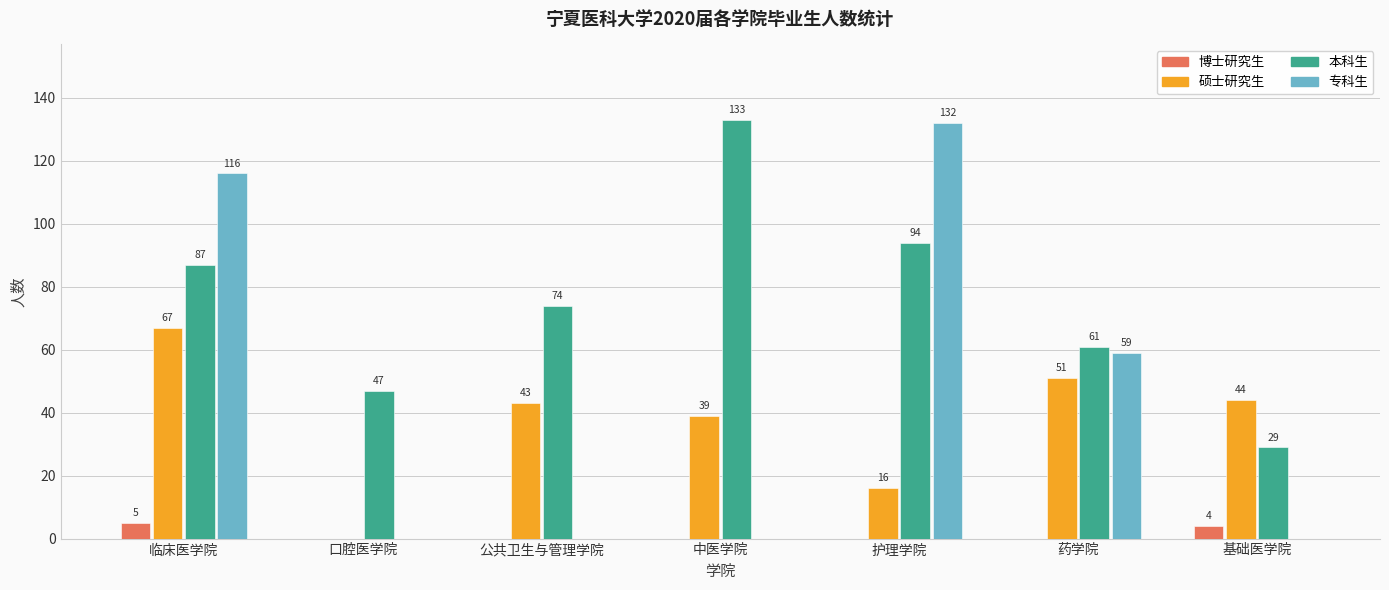

At which category is the sum across all series the highest?

临床医学院